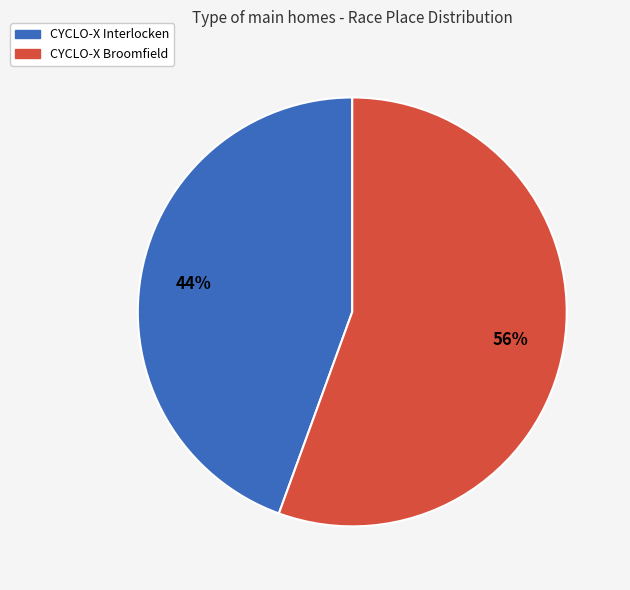

Which category has the smallest portion of the pie?

CYCLO-X Interlocken